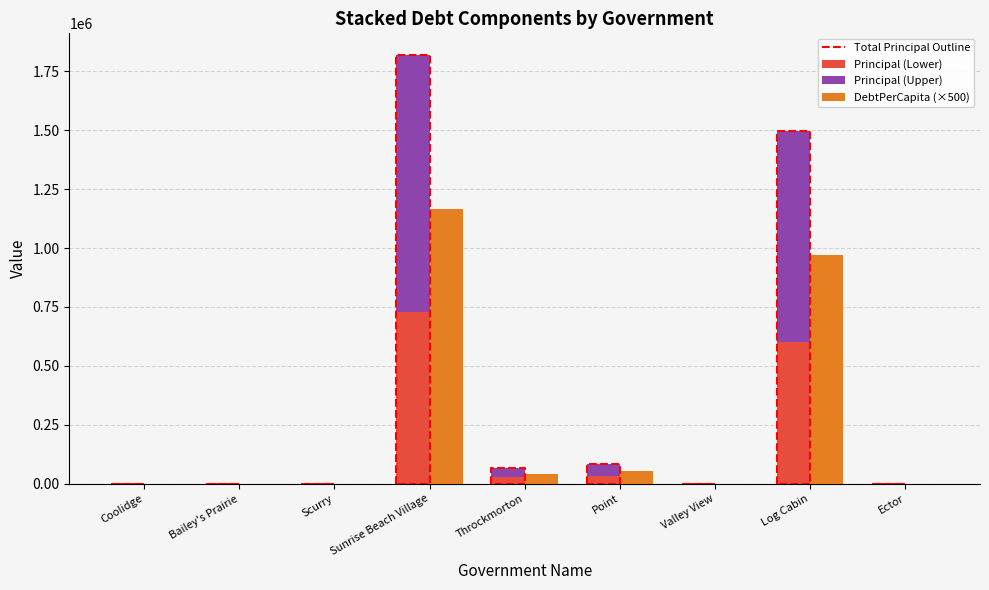

Count the number of categories in the chart.

9